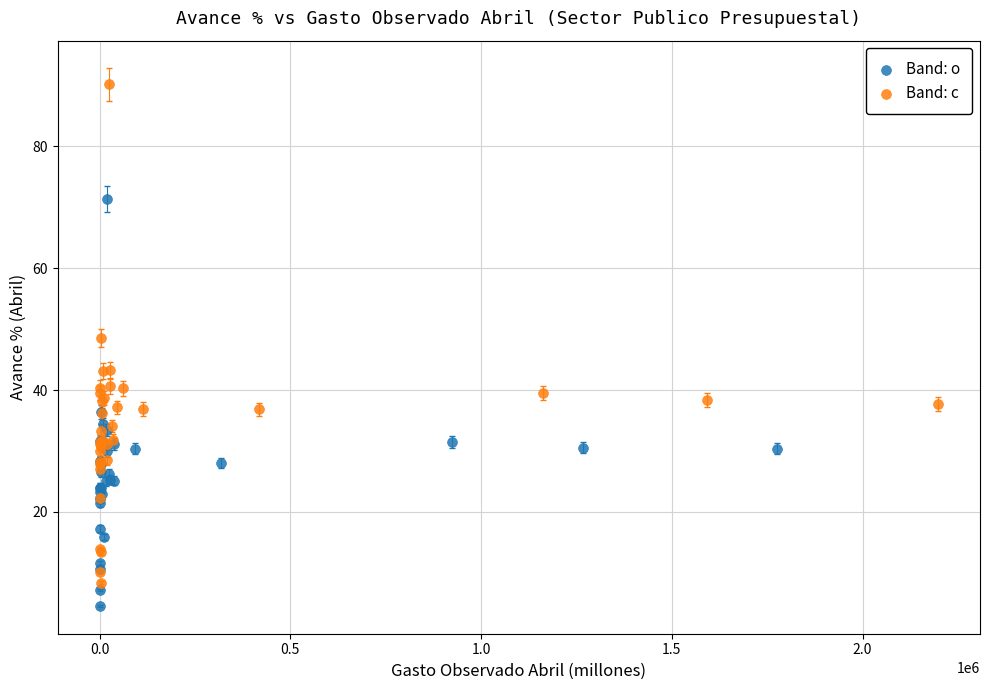

Which series has the largest Y range (max minus min)?

Band: c